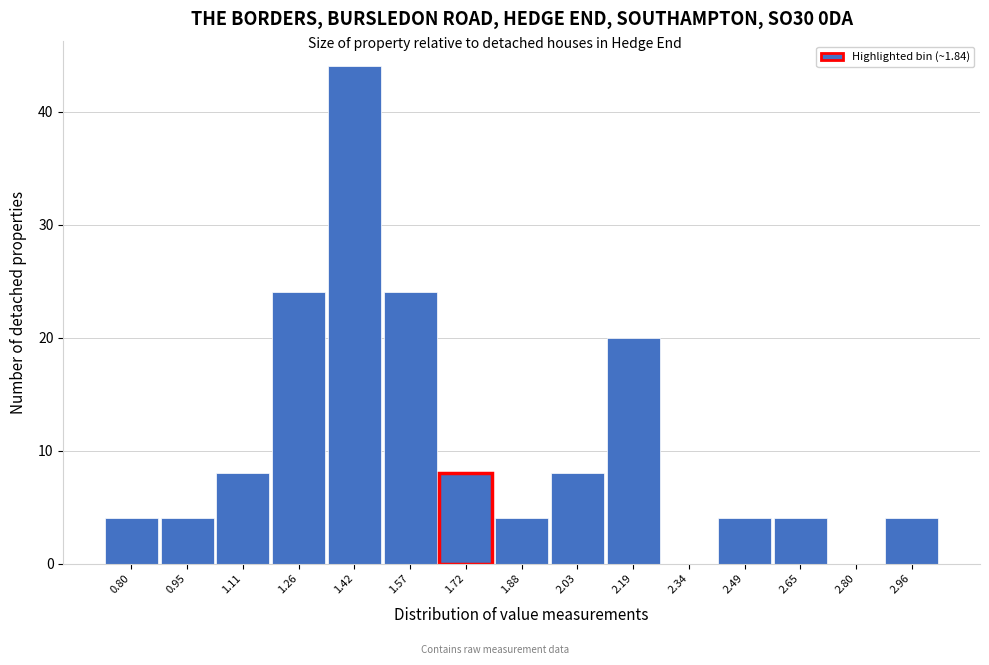

Reading left to right, what are all the values shown in this chart?

0.80=4	0.95=4	1.11=8	1.26=24	1.42=44	1.57=24	1.72=8	1.88=4	2.03=8	2.19=20	2.34=0	2.49=4	2.65=4	2.80=0	2.96=4